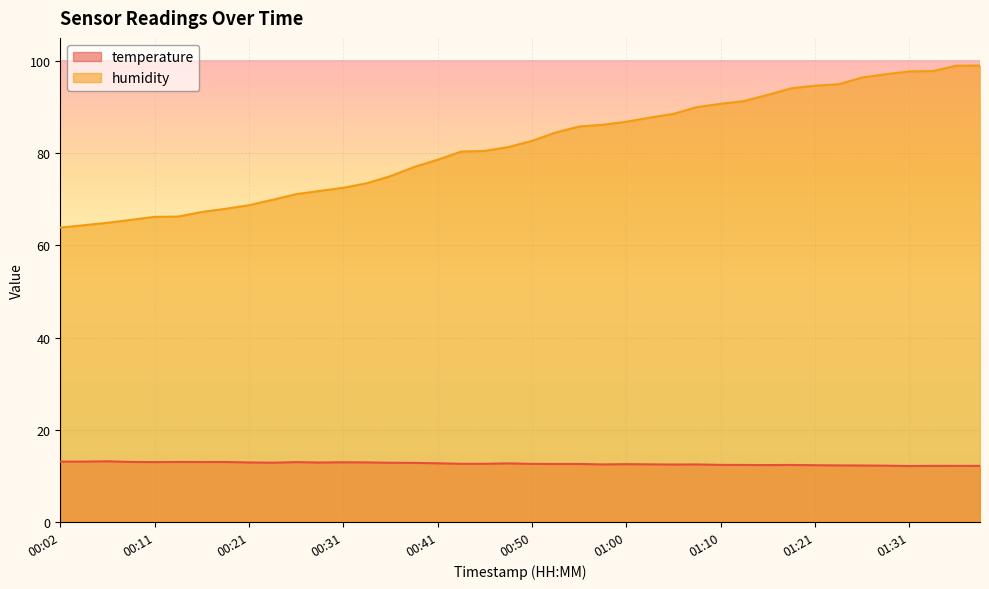

How many interior local peaks does the temperature series have?

10